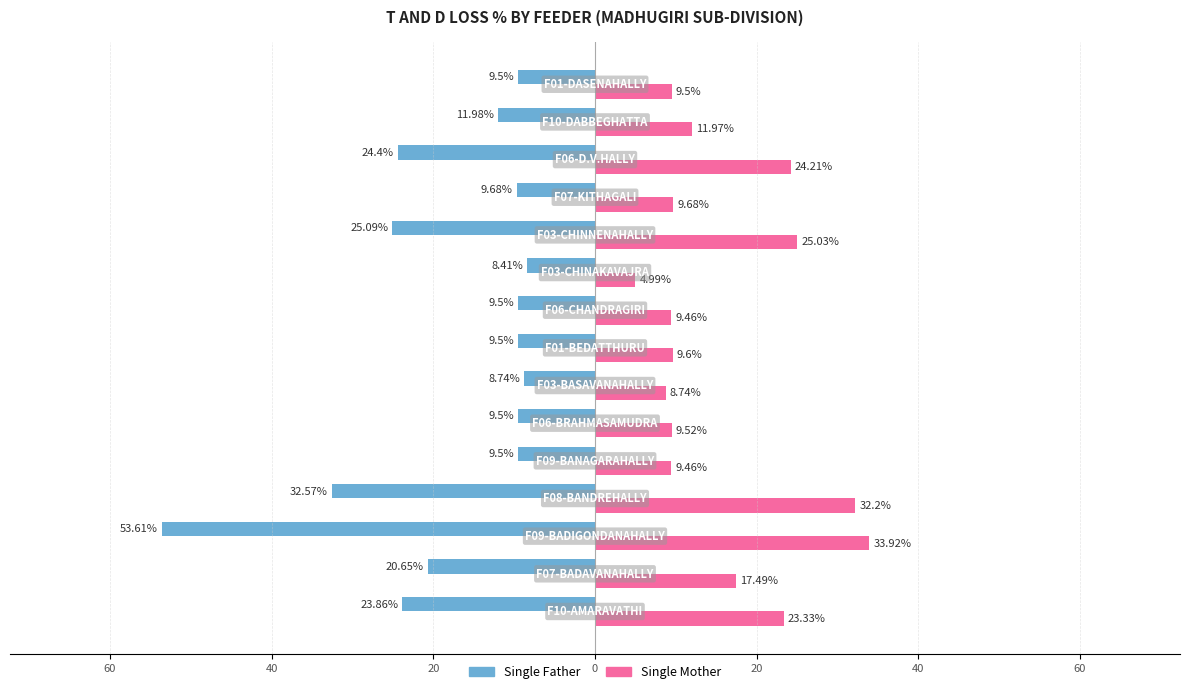

What are all the series names shown in the legend?

Single Father, Single Mother